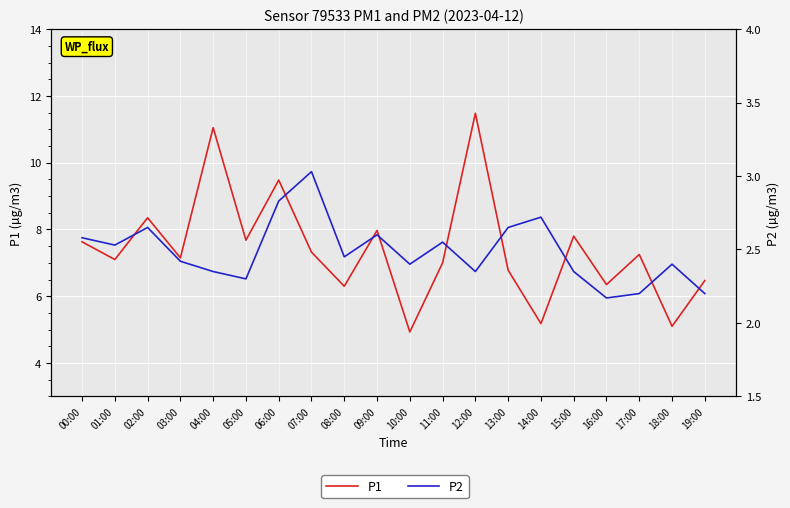

What is the difference between the highest and lowest values at 03:00?

4.7